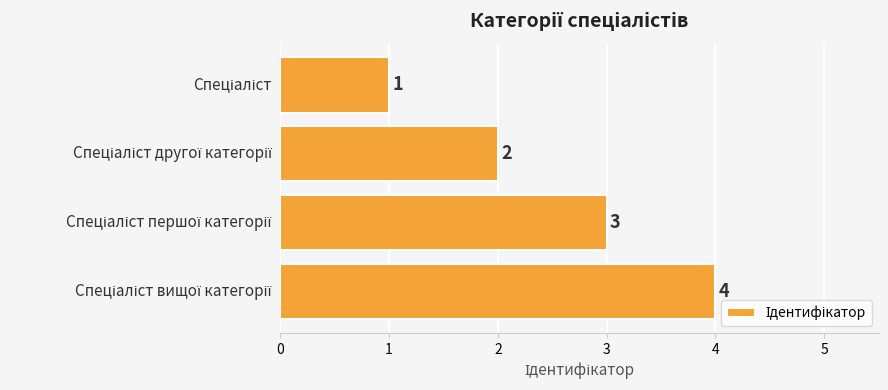

What is the difference between the maximum and minimum values?

3